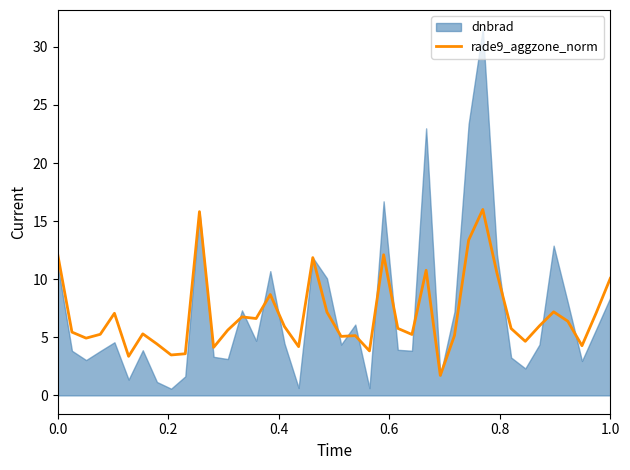

How many interior local peaks (higher than both neighbors) does the data have?

11